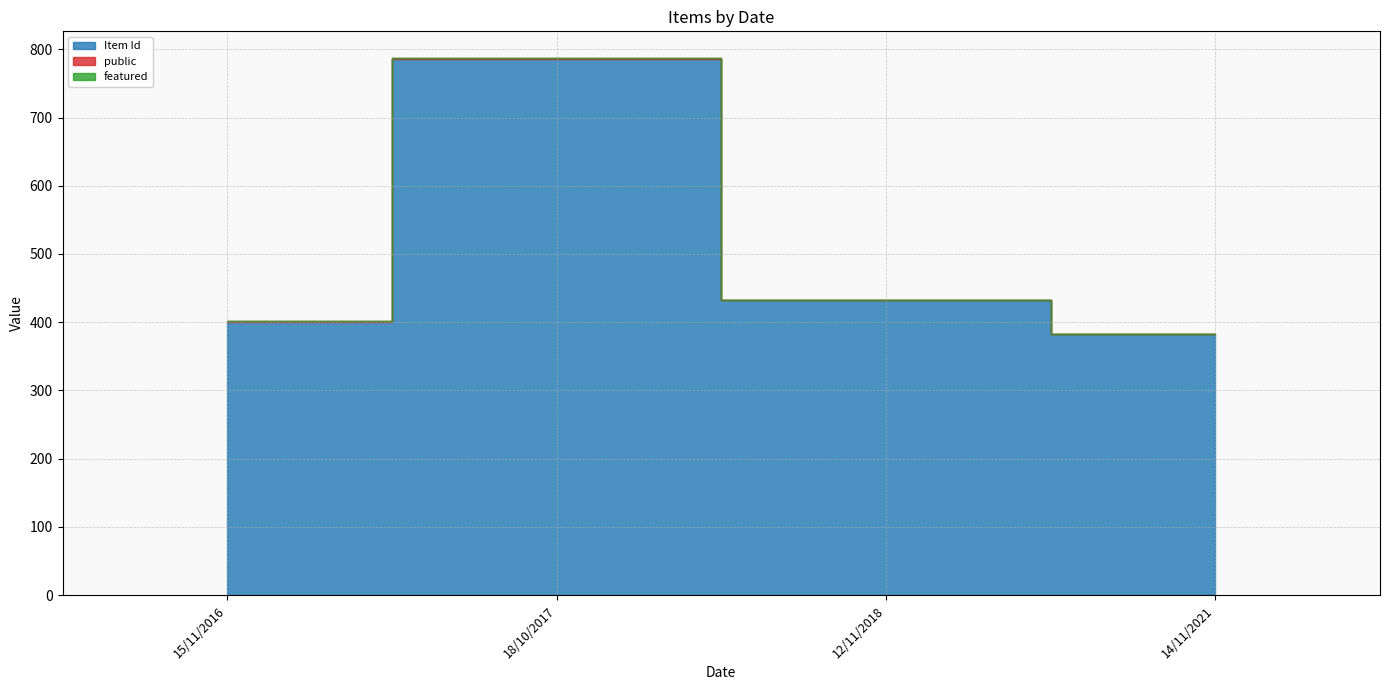

What is the total value across all series at 12/11/2018?

433